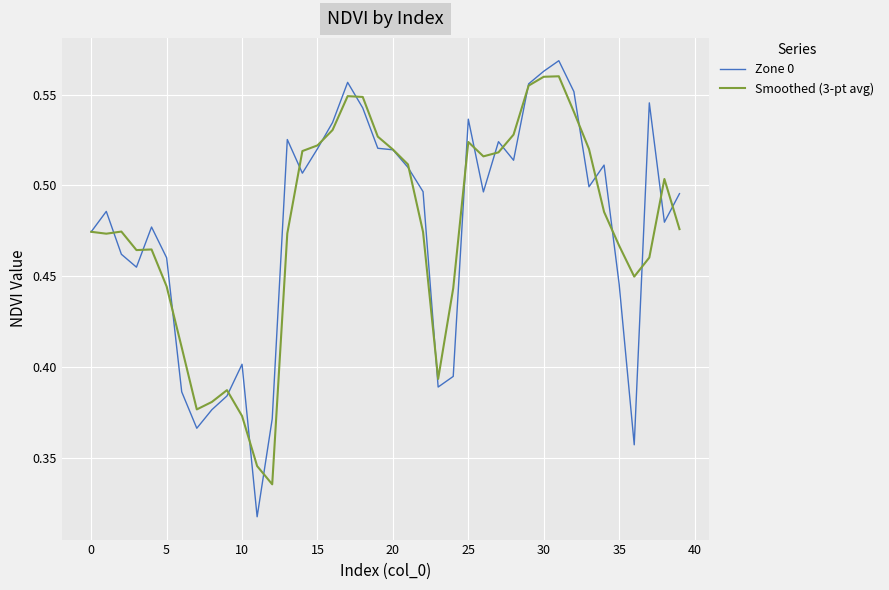

What is the difference between the maximum and minimum values in the Smoothed (3-pt avg) series?

0.2